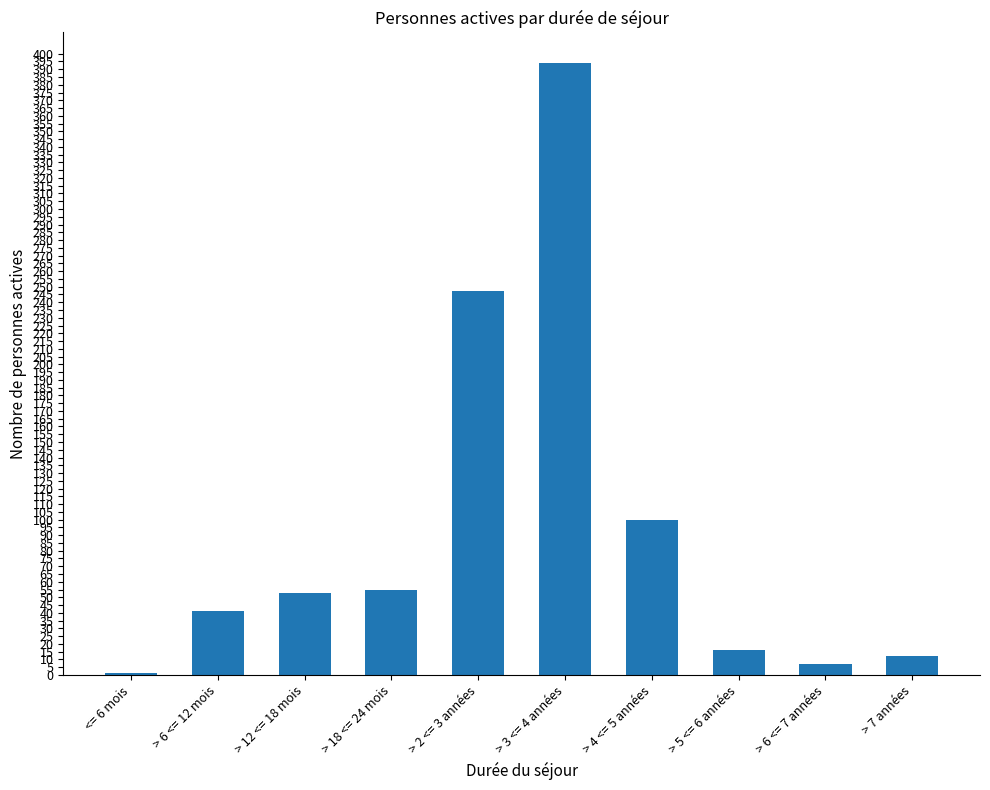

What is the sum of all values?

926